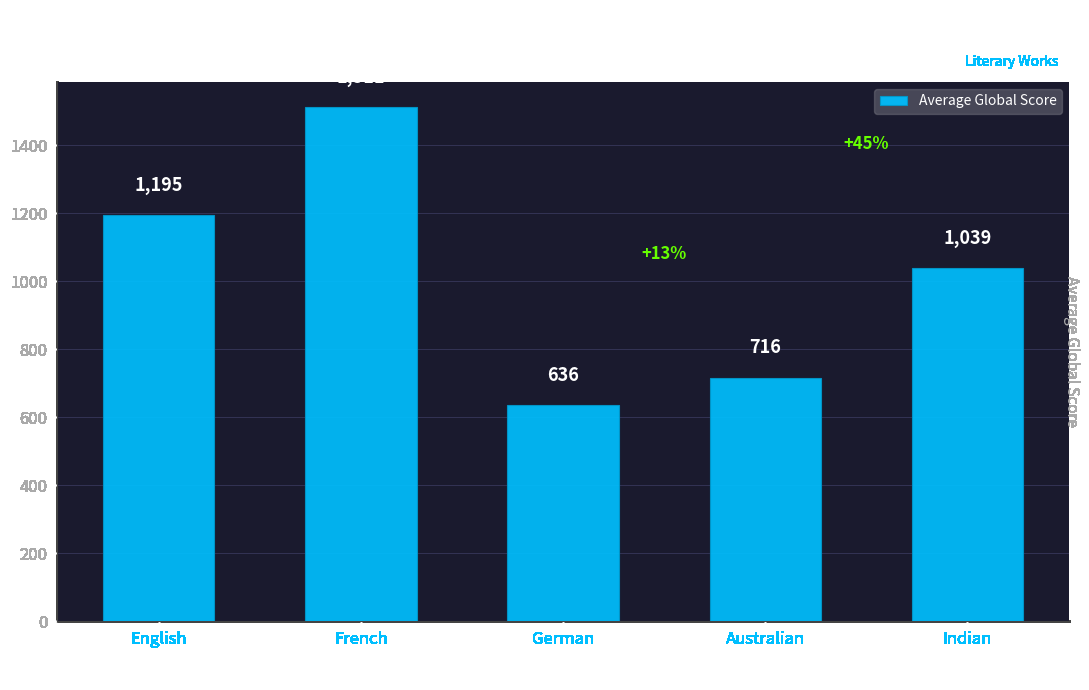

How many bars are there in total?

5